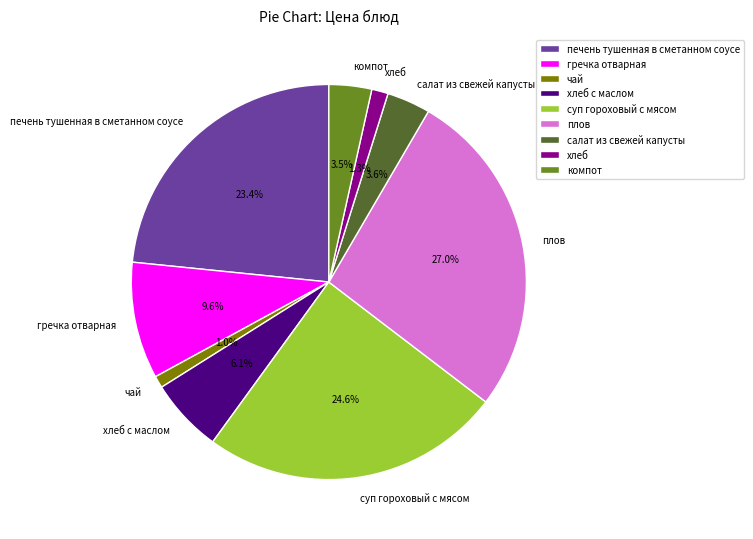

What percentage is NOT represented by плов?

73.0%